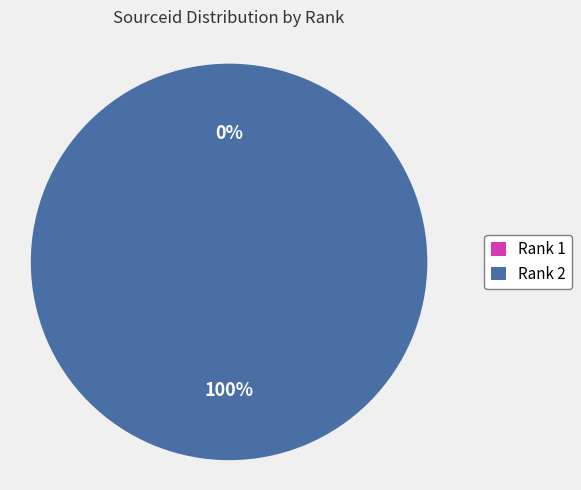

What is the largest slice in the pie chart?

Rank 2